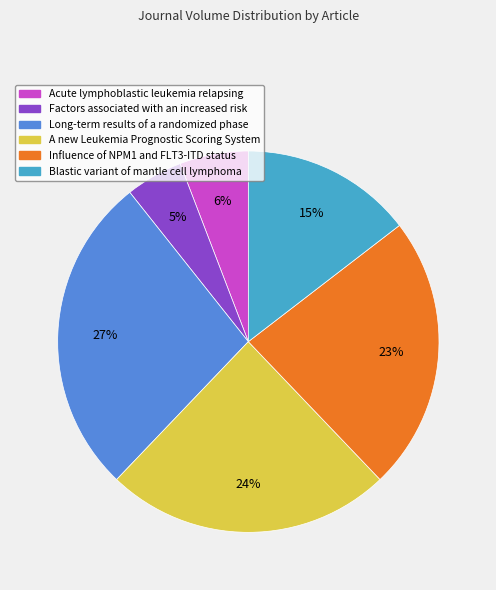

Does A new Leukemia Prognostic Scoring System account for over 50% of the chart?

No